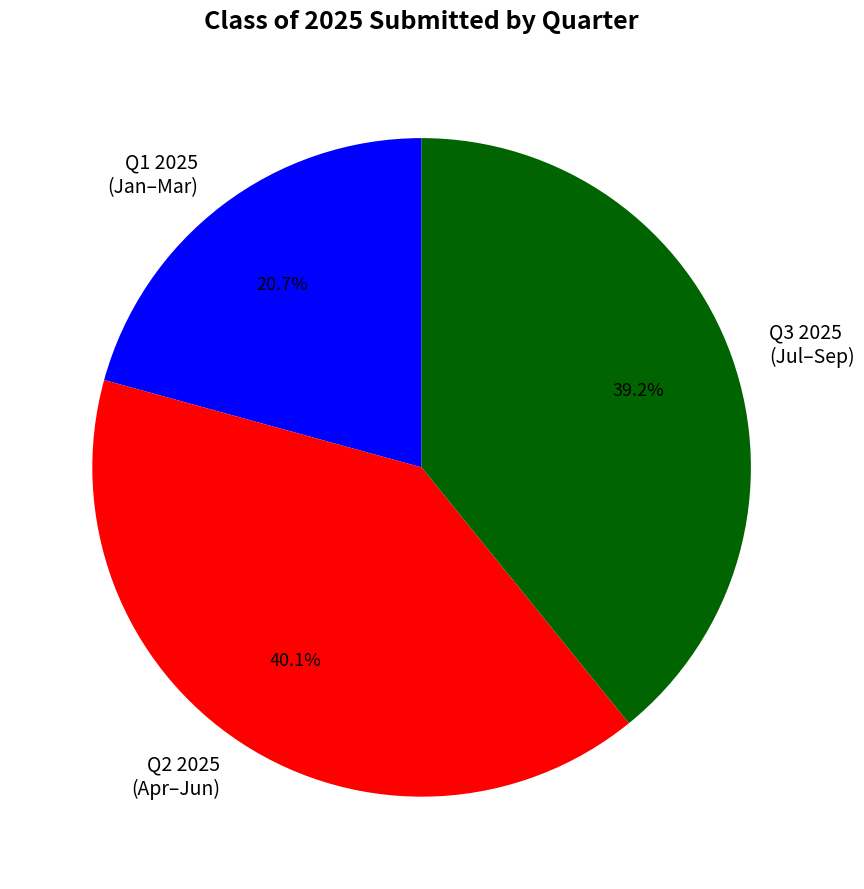

What portion of the pie excludes Q3 2025 (Jul–Sep)?

60.8%